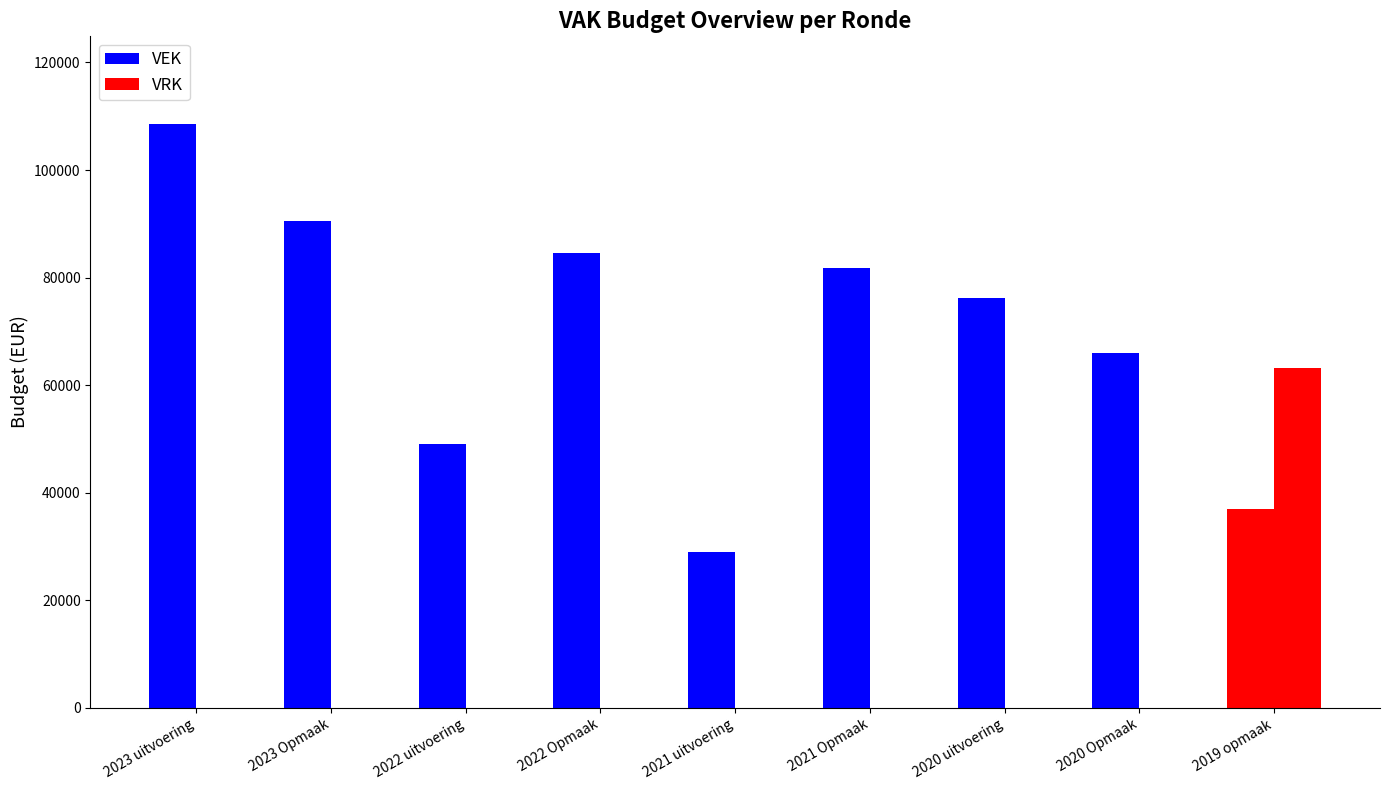

Rank the categories by VEK value from highest to lowest.

2023 uitvoering, 2023 Opmaak, 2022 Opmaak, 2021 Opmaak, 2020 uitvoering, 2020 Opmaak, 2022 uitvoering, 2019 opmaak, 2021 uitvoering